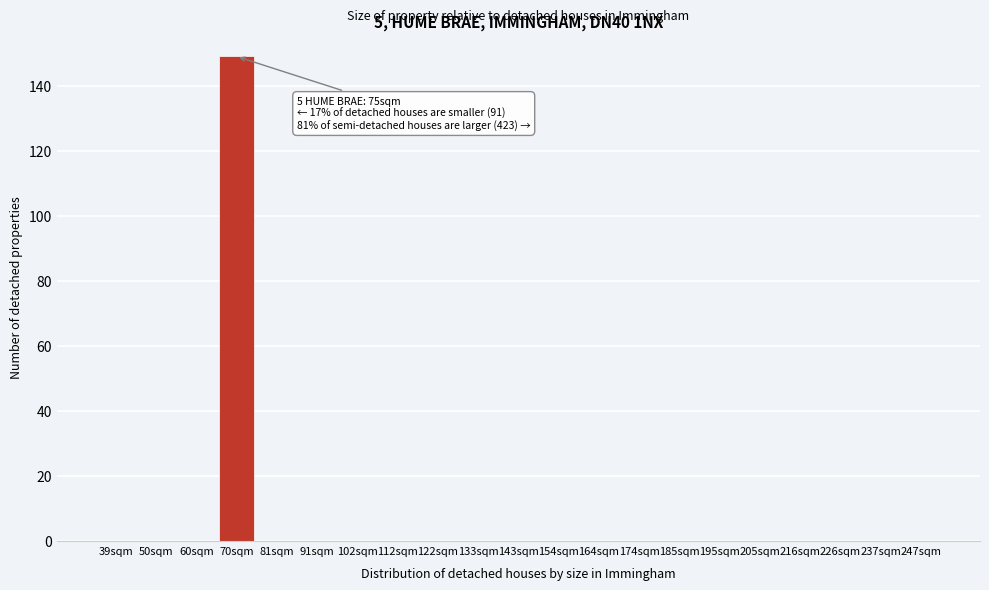

Reading left to right, what are all the values shown in this chart?

39sqm=0	50sqm=0	60sqm=0	70sqm=149	81sqm=0	91sqm=0	102sqm=0	112sqm=0	122sqm=0	133sqm=0	143sqm=0	154sqm=0	164sqm=0	174sqm=0	185sqm=0	195sqm=0	205sqm=0	216sqm=0	226sqm=0	237sqm=0	247sqm=0